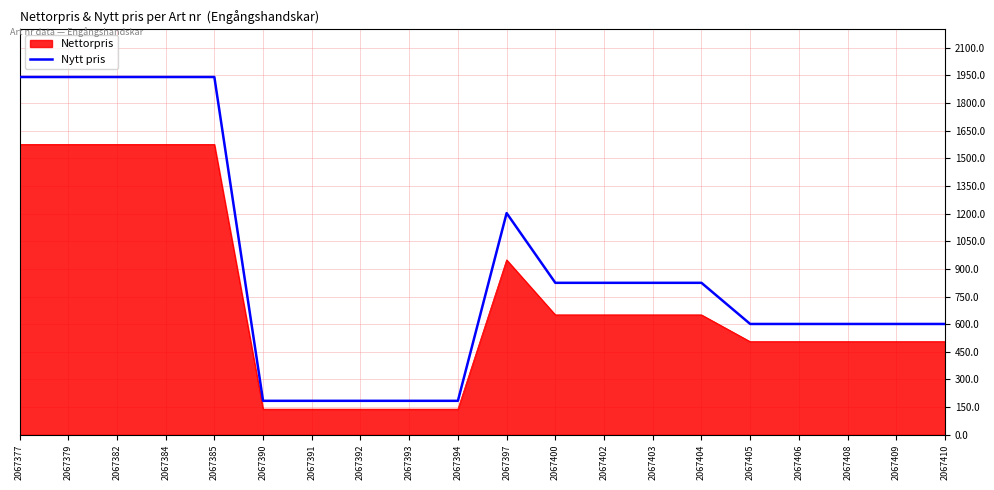

What is the difference between the maximum and minimum values in the Nettorpris series?

1436.7